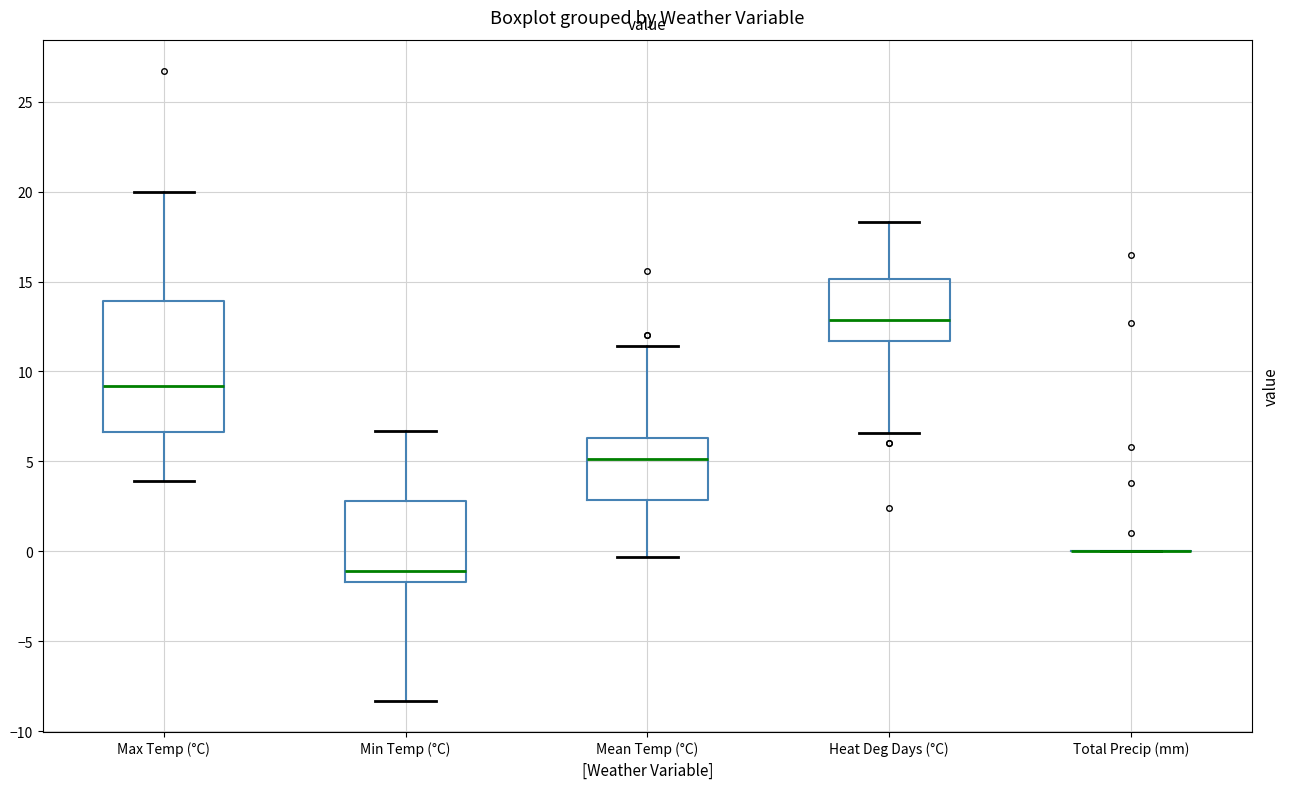

Reading left to right, read every box against the y-axis: the position of its median line, the range the box covers, and the ends of its whiskers. The values are not printed on the chart, so give them approximately, as read against the axis.

Max Temp (°C): median 9.0, box 6.5 to 14.0, whiskers 4.0 to 20.0
Min Temp (°C): median -1.0, box -1.5 to 3.0, whiskers -8.5 to 6.5
Mean Temp (°C): median 5.0, box 3.0 to 6.5, whiskers -0.5 to 11.5
Heat Deg Days (°C): median 13.0, box 11.5 to 15.0, whiskers 6.5 to 18.5
Total Precip (mm): box collapsed to a line at 0.0, whiskers 0.0 to 0.0